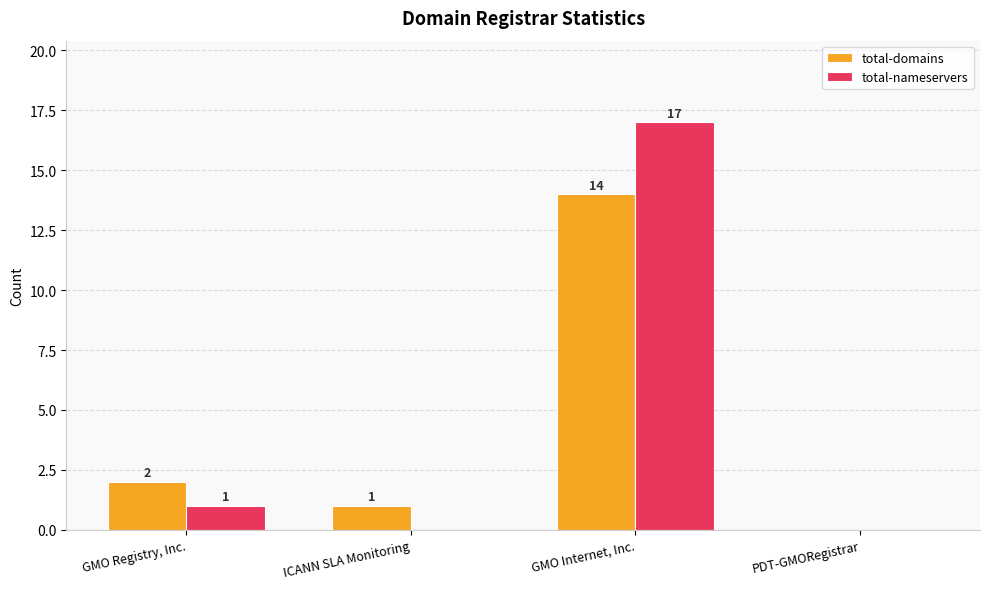

What is the difference between the total-nameservers values at GMO Registry, Inc. and PDT-GMORegistrar?

1